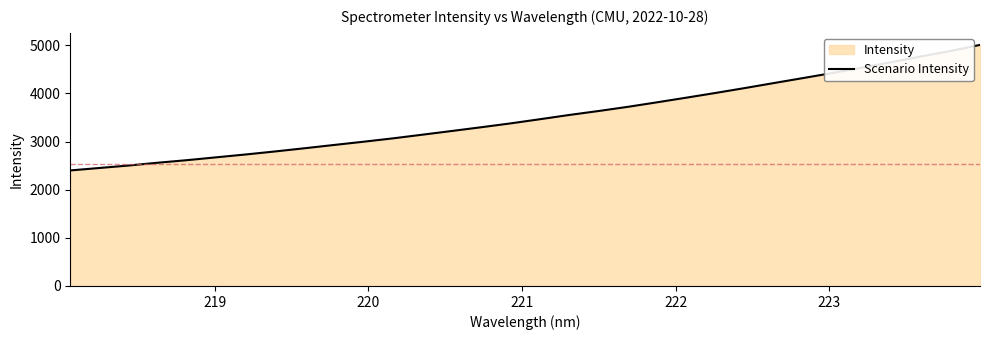

How many lines are shown in the chart?

1